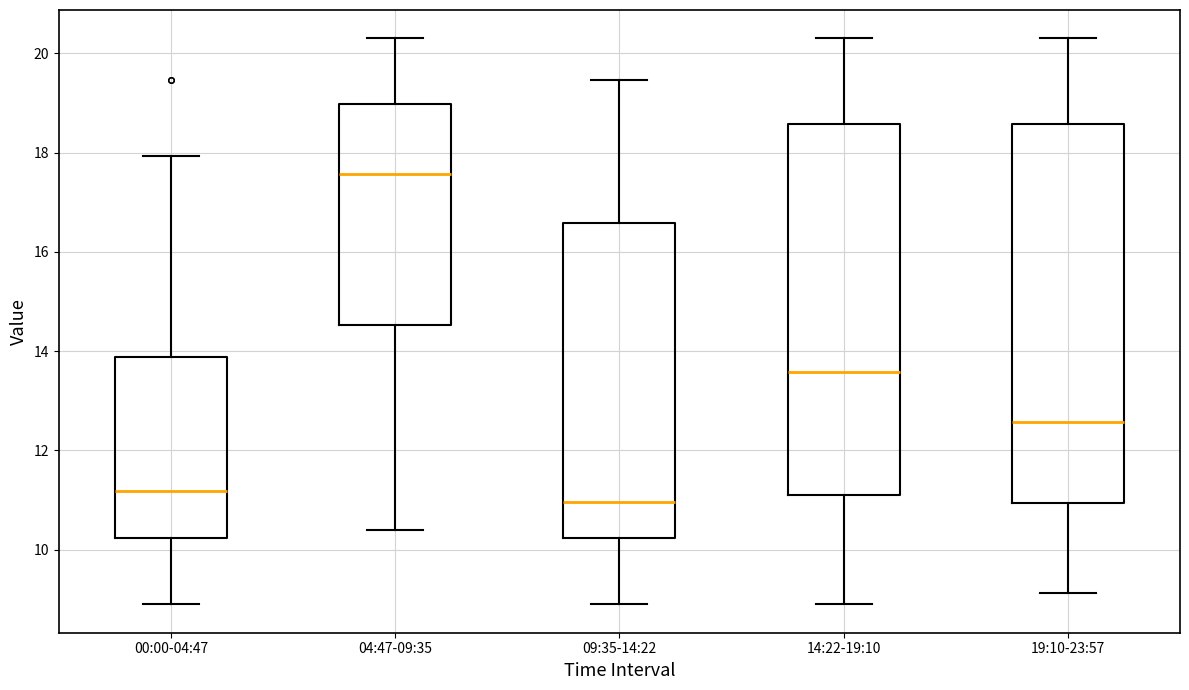

Where does the lower whisker of the box for 00:00-04:47 end on the y-axis? The values are not printed on the chart, so give them approximately, as read against the axis.

9.0